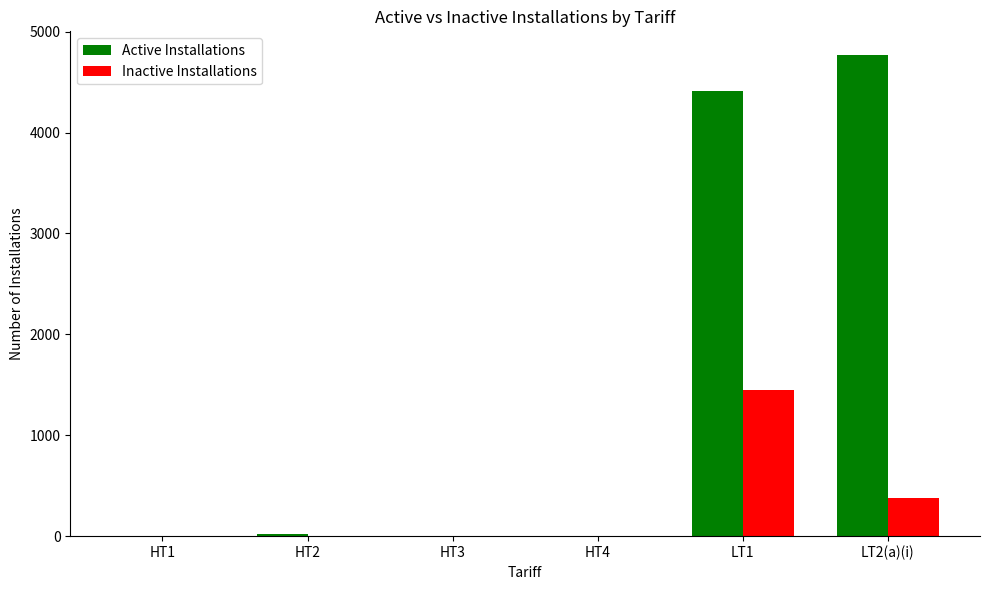

Are the bars horizontal?

No